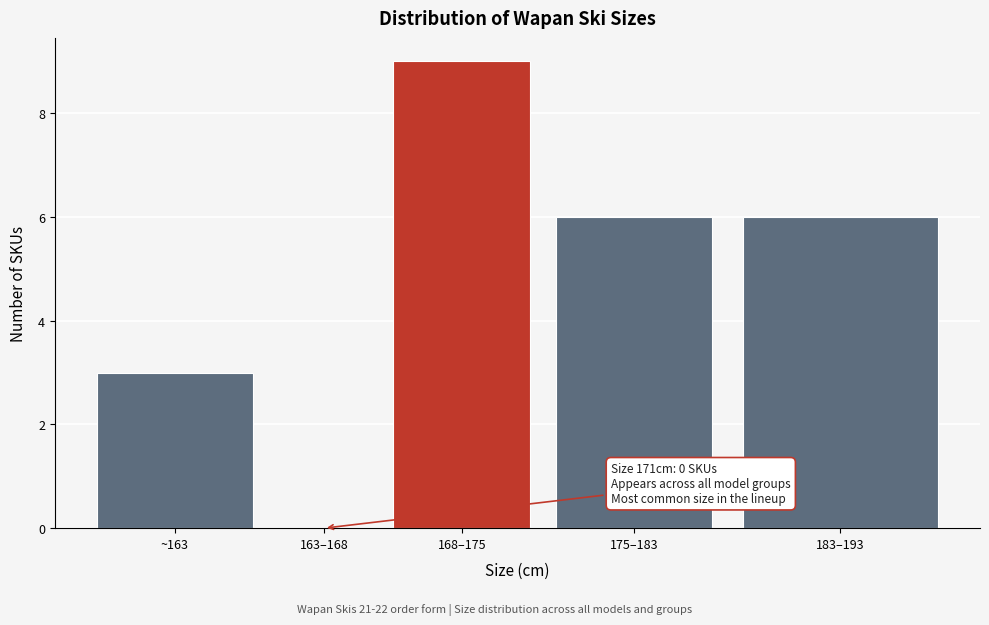

Reading left to right, extract all data points from this chart.

~163=3	163–168=0	168–175=9	175–183=6	183–193=6